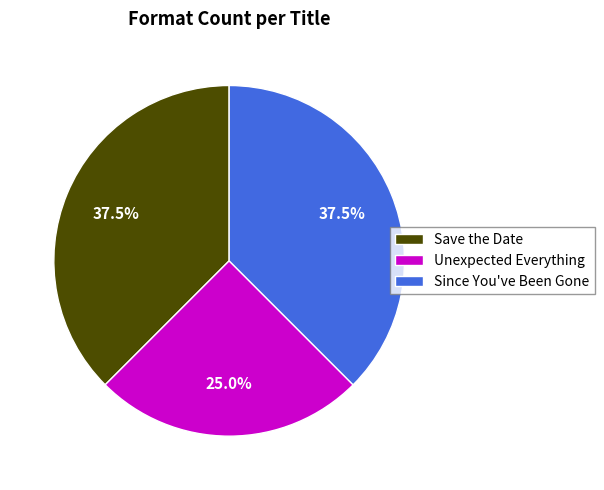

What is the smallest slice in the pie chart?

Unexpected Everything